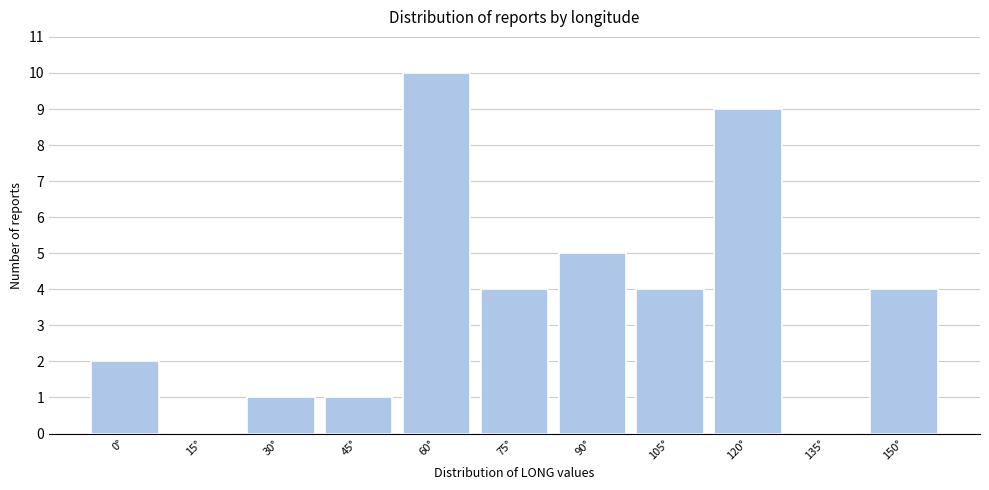

Reading left to right, what are all the values shown in this chart?

0°=2	15°=0	30°=1	45°=1	60°=10	75°=4	90°=5	105°=4	120°=9	135°=0	150°=4